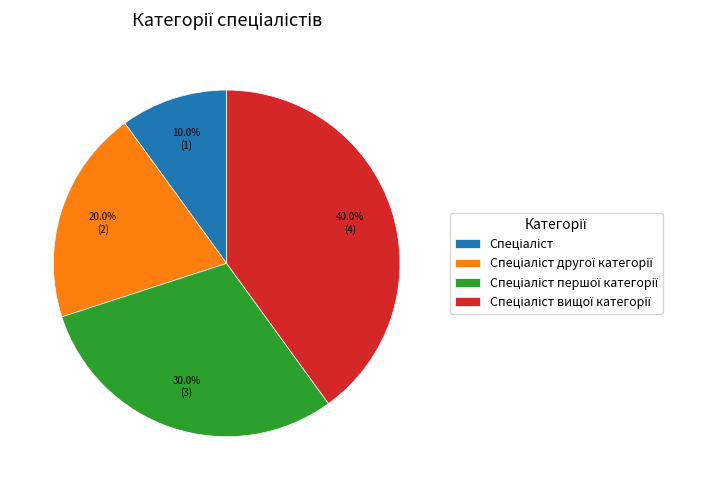

Does any single category account for the majority?

No